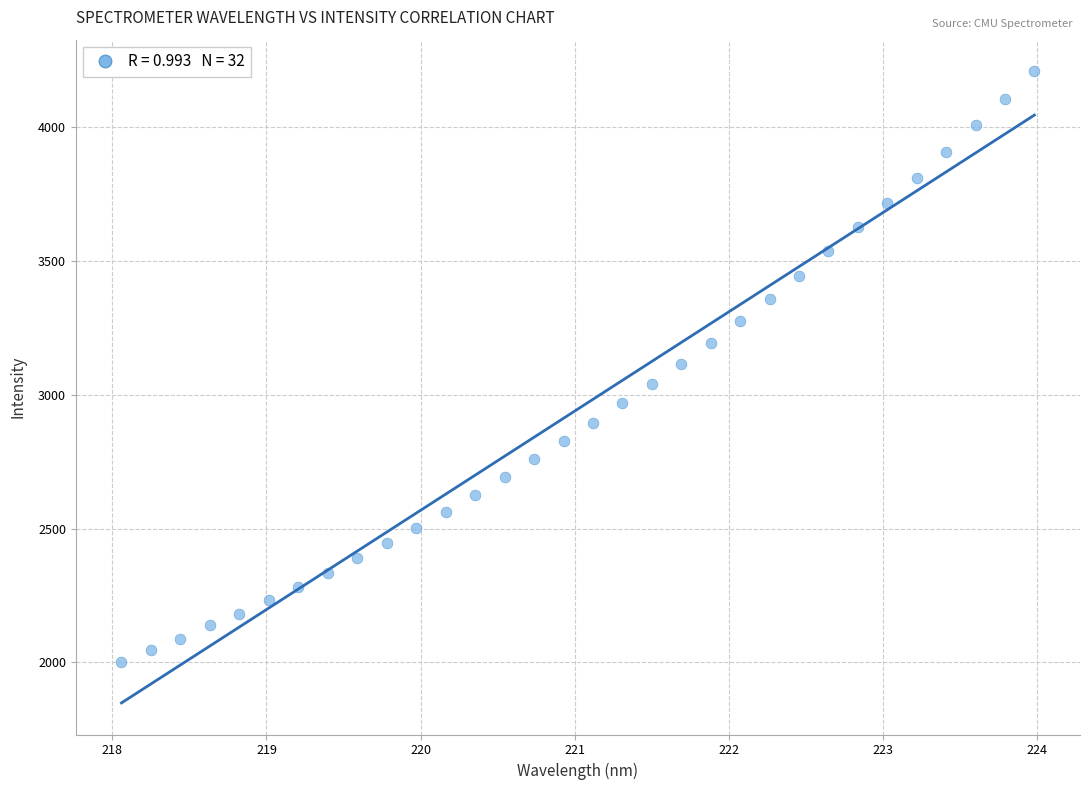

What is the range of Y values (max minus min)?

2209.7